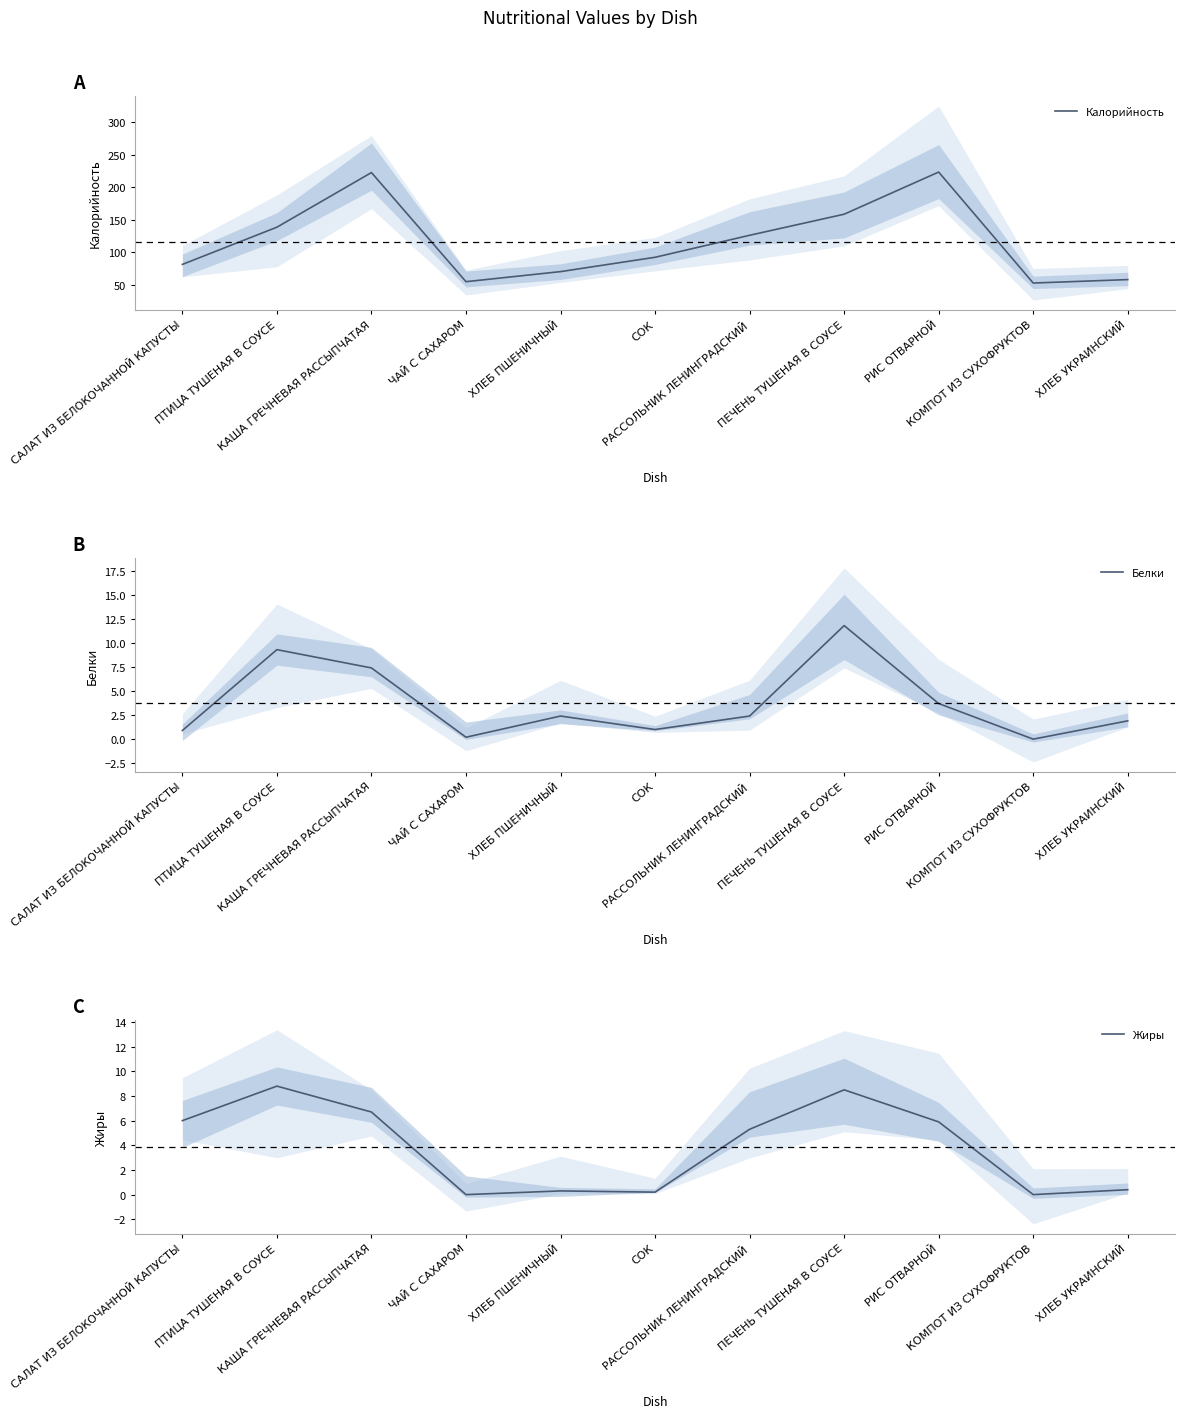

In Жиры, how many points are higher than both neighbors (excluding endpoints)?

3